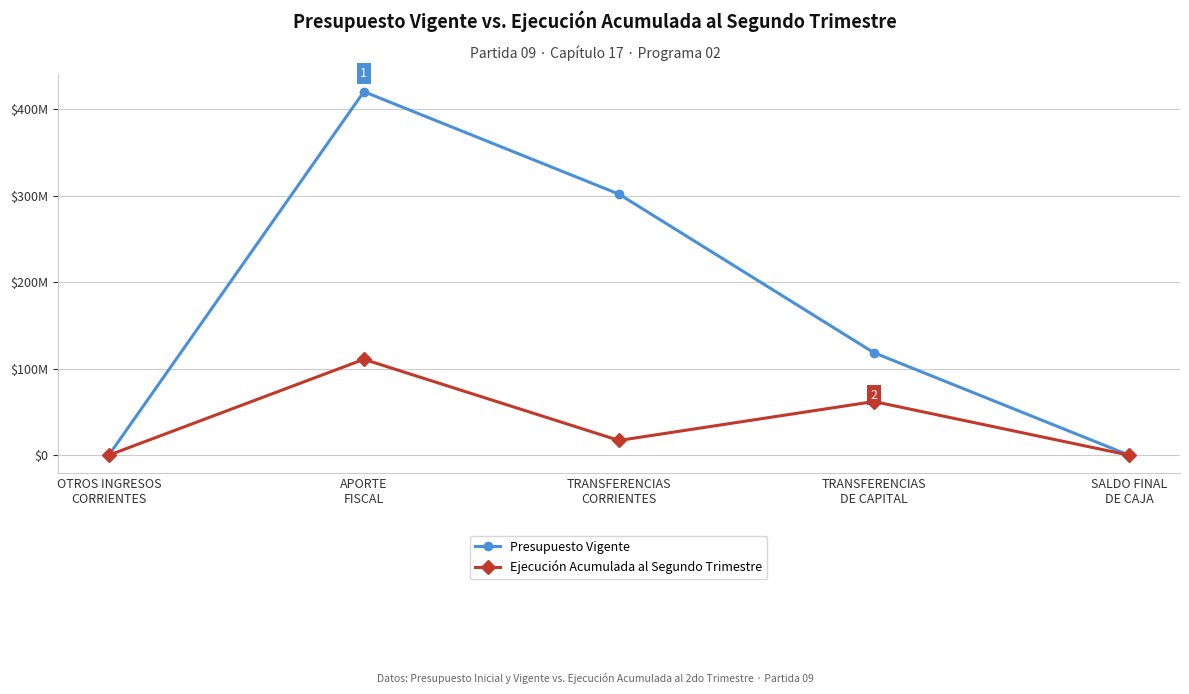

Which label corresponds to the smallest value in the chart?

OTROS INGRESOS
CORRIENTES